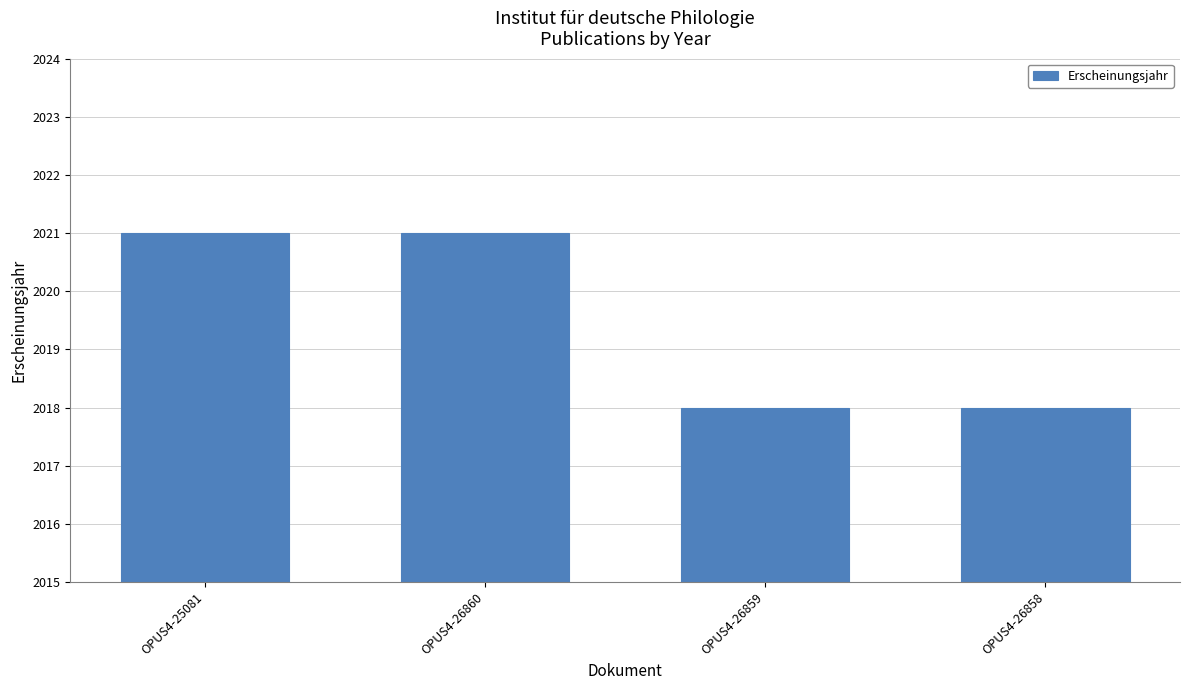

What is the value of the 1st bar from the left?

2021